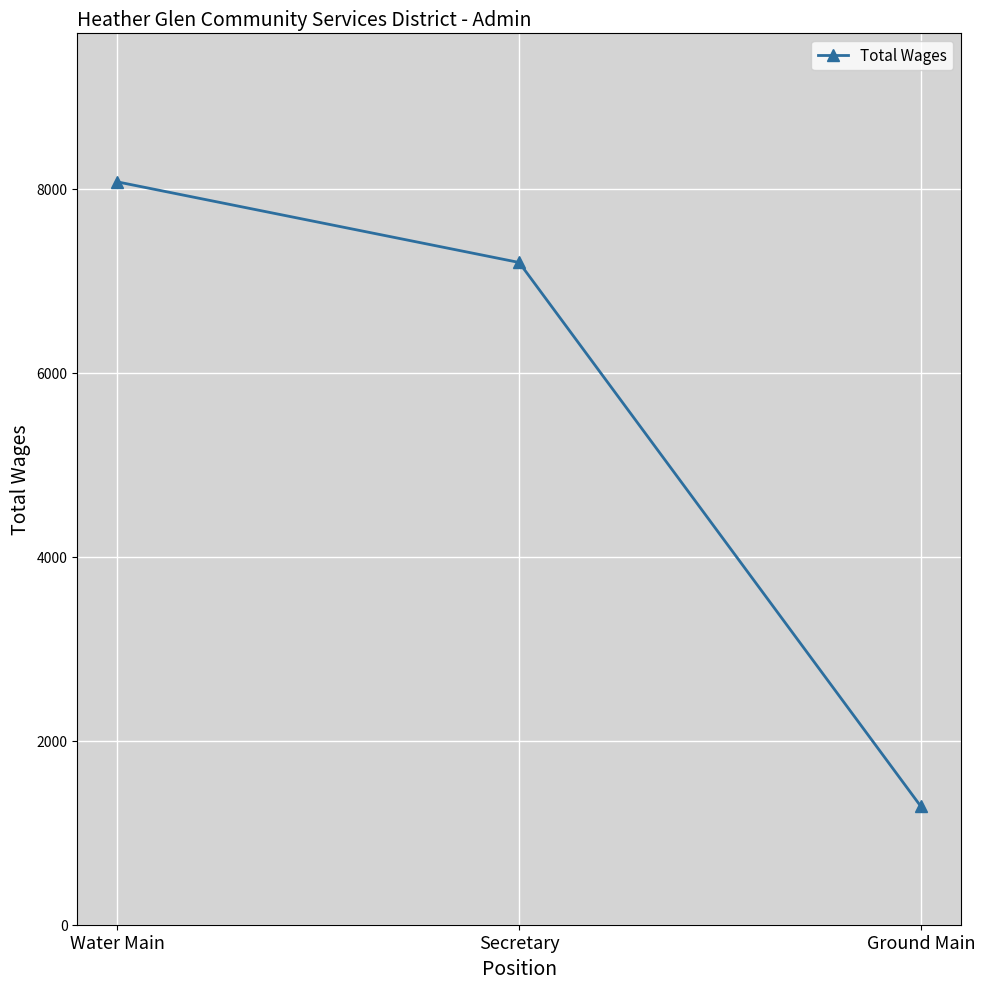

The chart shows a value of 1287 at Ground Main. True or false?

True